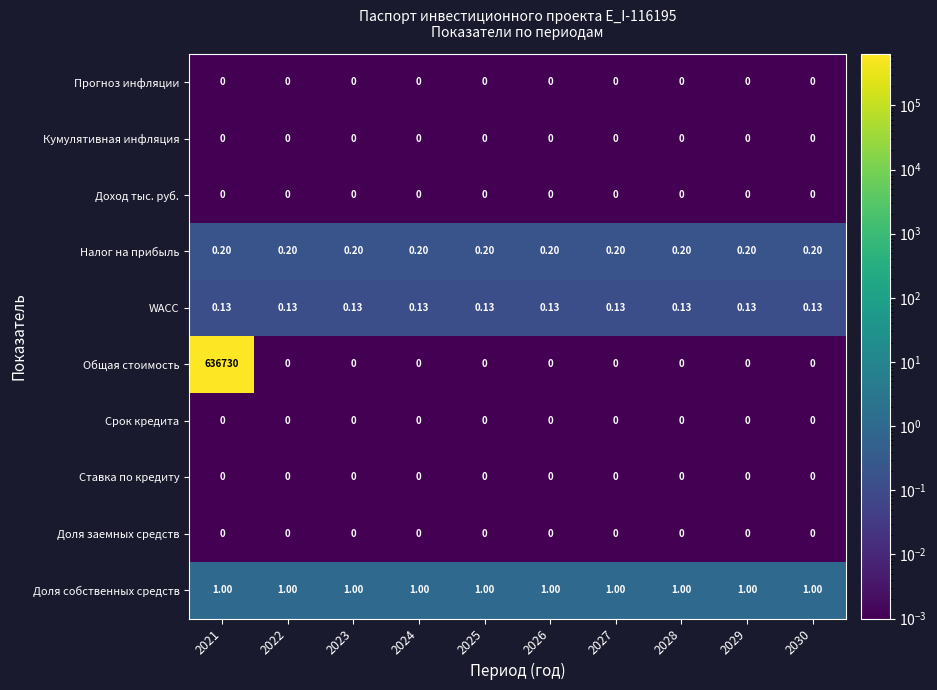

Is the value of Налог на прибыль at 2024 greater than the value of Общая стоимость at 2028?

Yes